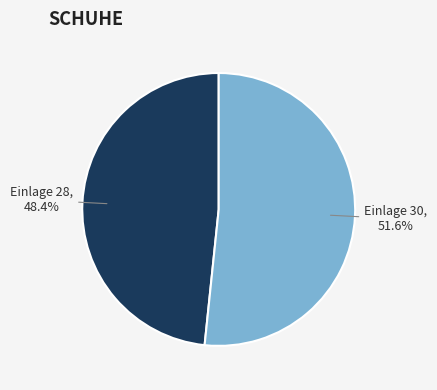

How many slices are in this pie chart?

2